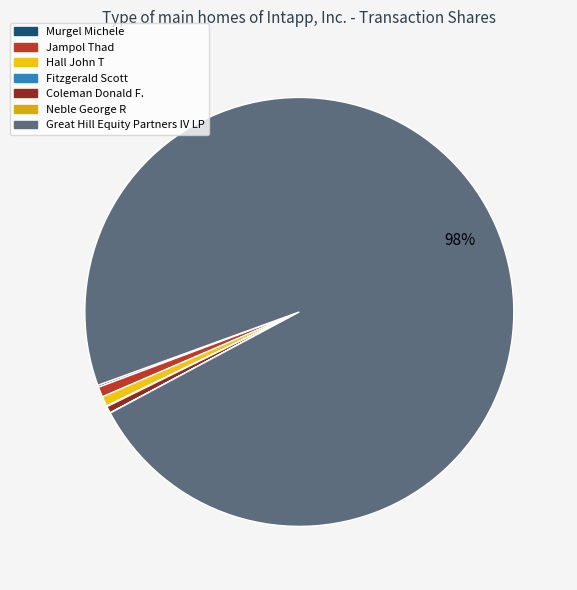

What is the largest slice in the pie chart?

Great Hill Equity Partners IV LP